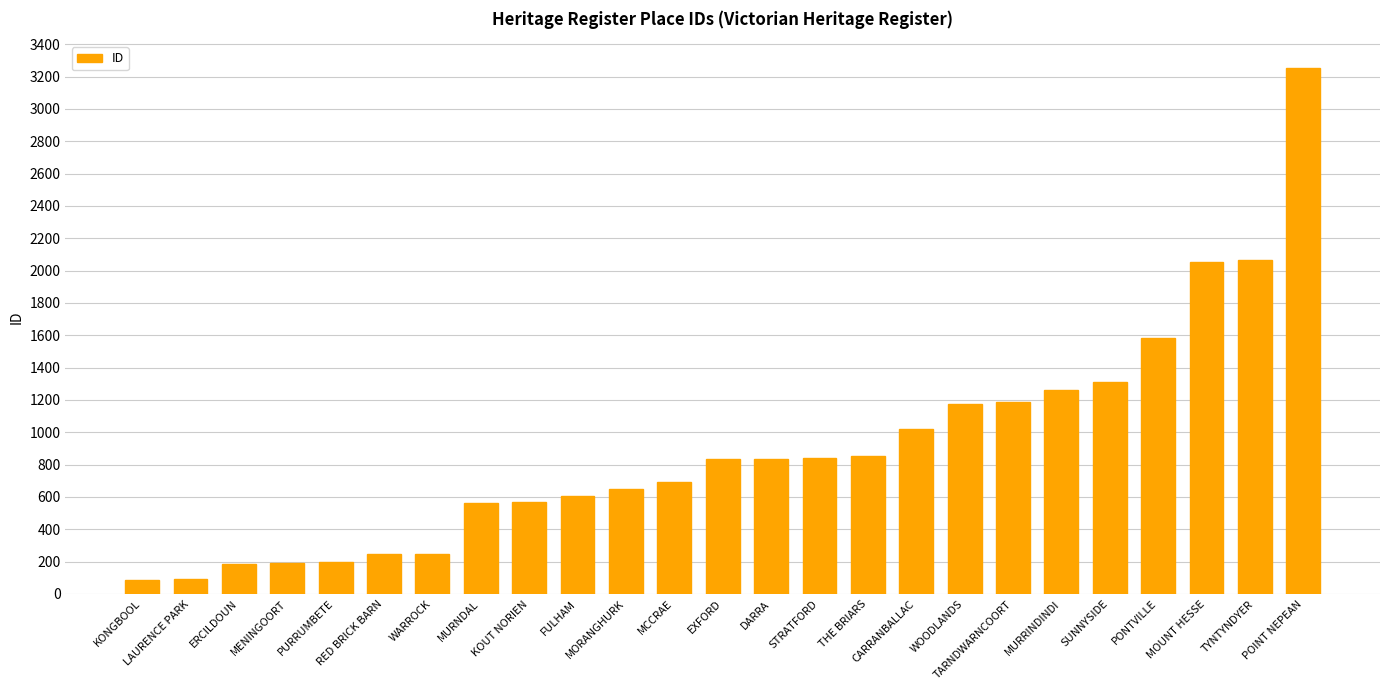

How many series are shown in this chart?

1